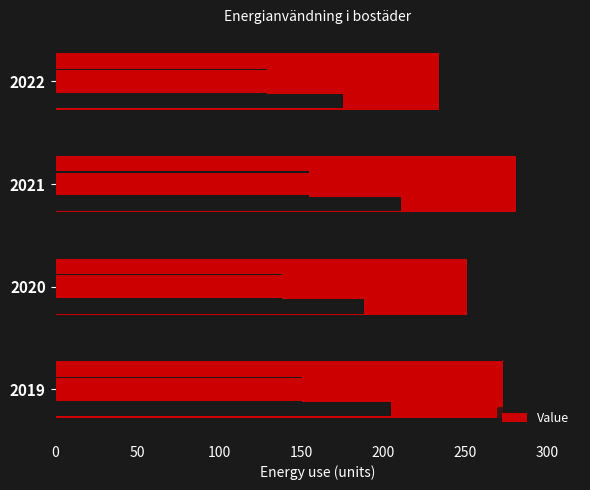

Does the chart contain any negative values?

No